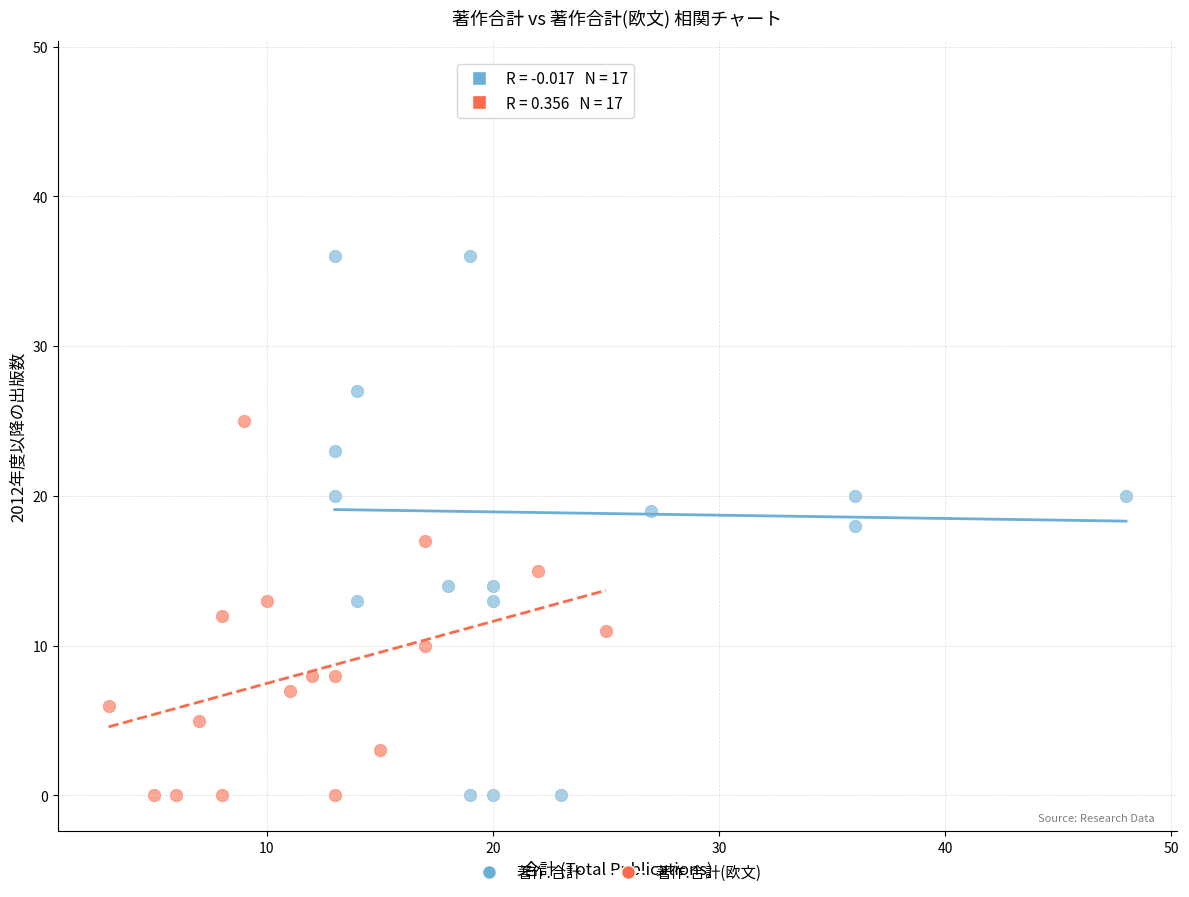

Which series has the widest spread of Y values?

著作.合計